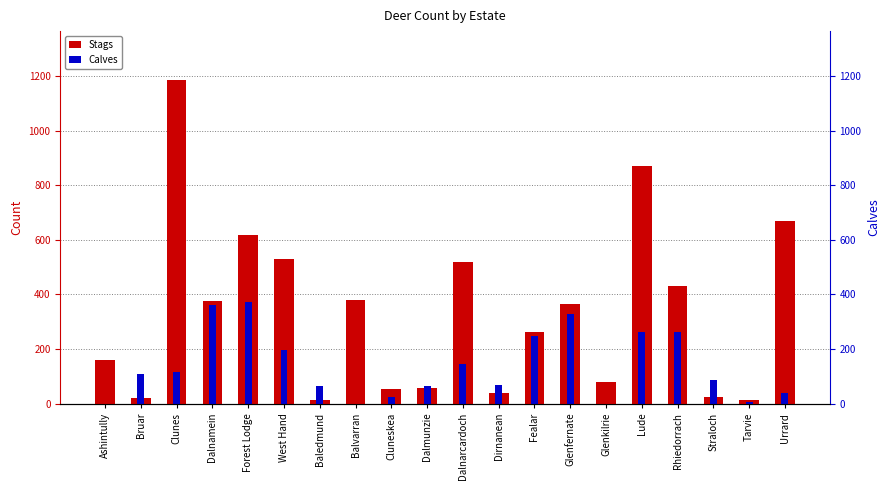

Which series has the largest total across all categories?

Stags